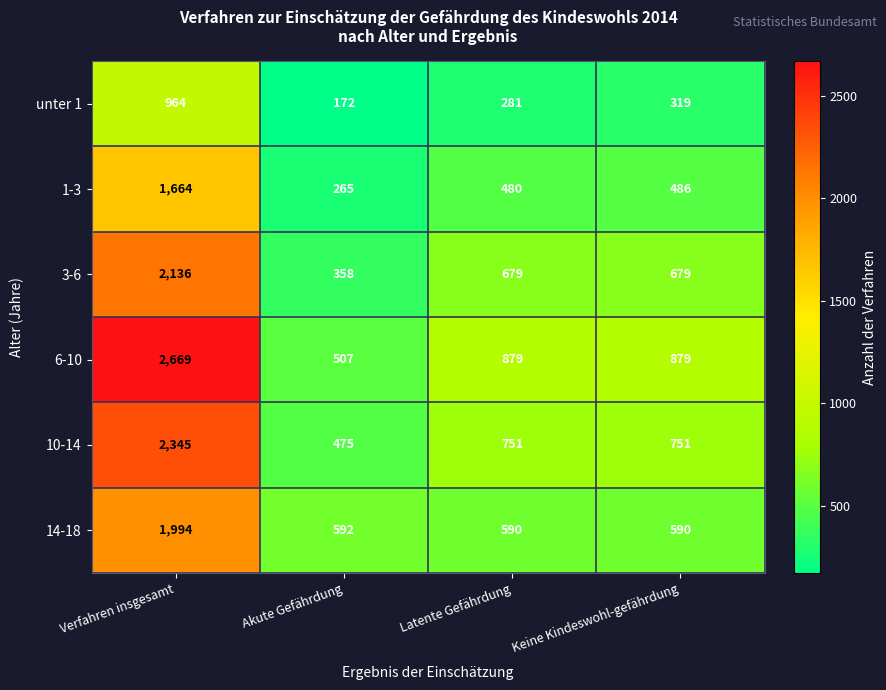

How many distinct data groups are displayed?

6